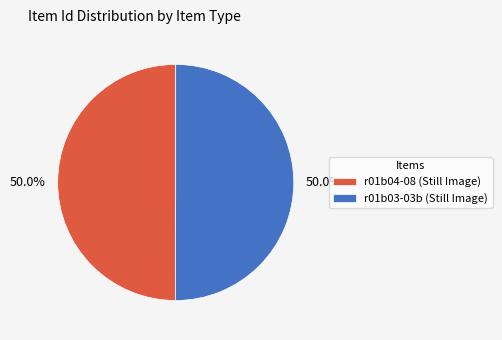

To the nearest percent, what percentage of the pie is r01b04-08 (Still Image)?

50%